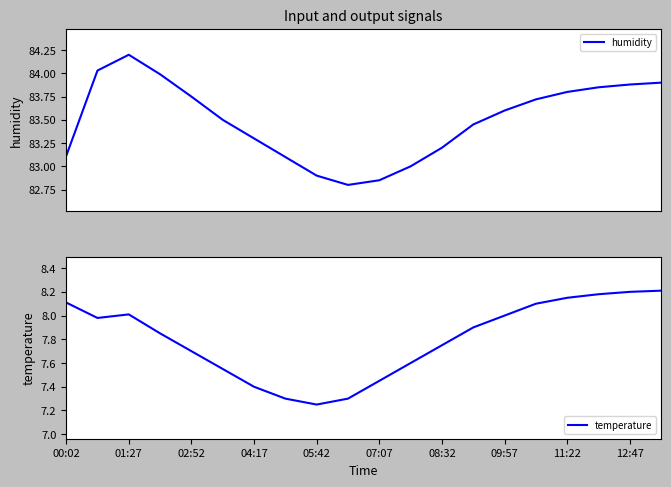

What is the approximate value of humidity at 11?

83.0